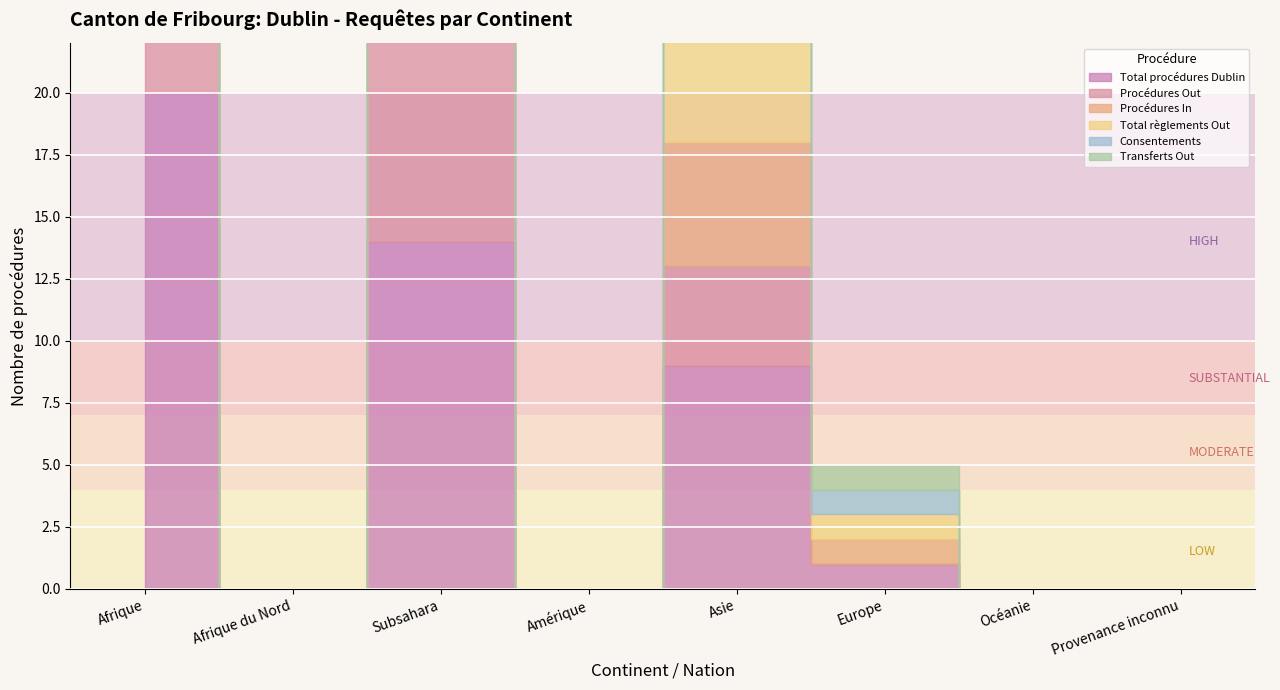

At which label does Procédures In first exceed 1?

Afrique